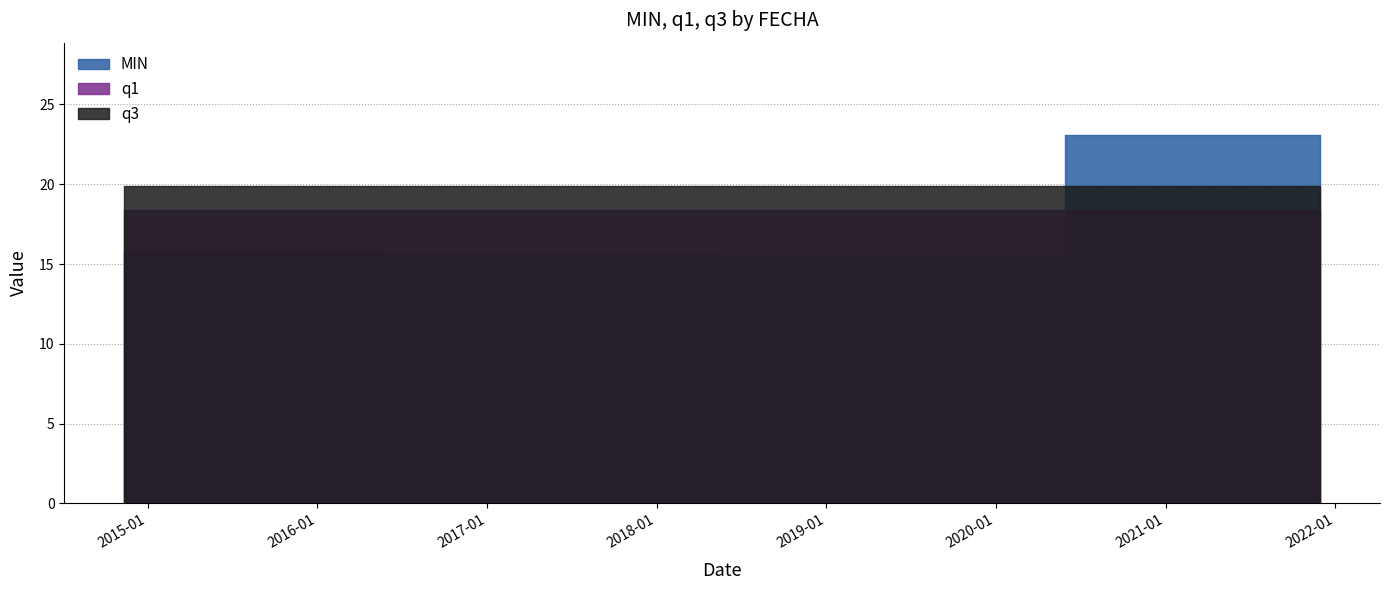

Reading right to left, what are all the values shown in this chart?

MIN: 2021-11-30=22.8	2021-11-28=23.1	2018-11-27=15.5	2017-11-18=15.6	2014-11-11=15.8
q1: 2021-11-30=18.4	2021-11-28=18.4	2018-11-27=18.4	2017-11-18=18.4	2014-11-11=18.4
q3: 2021-11-30=19.9	2021-11-28=19.9	2018-11-27=19.9	2017-11-18=19.9	2014-11-11=19.9